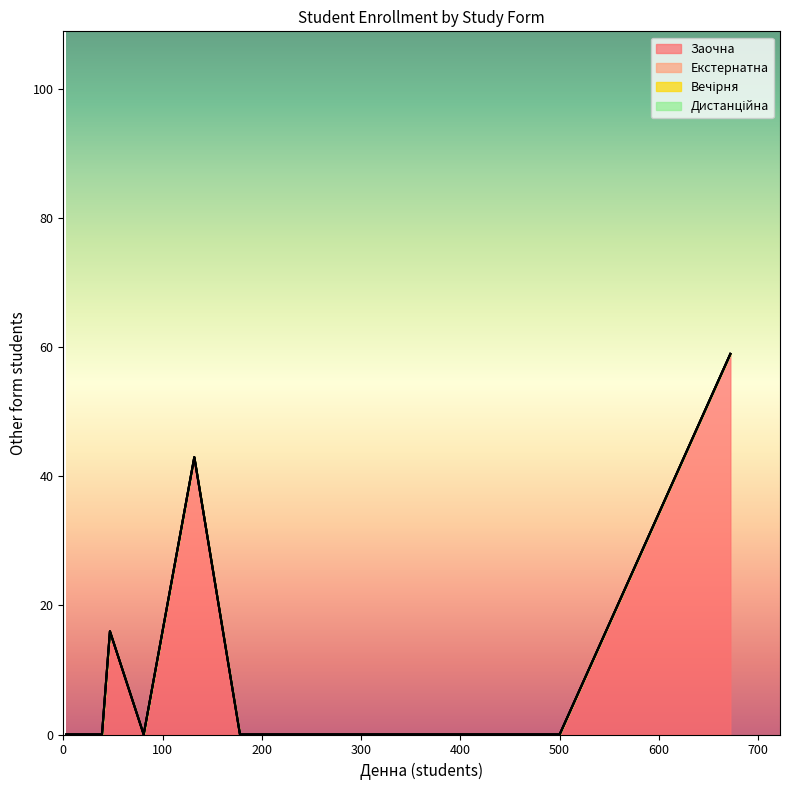

True or false: Дистанційна and Екстернатна intersect in this chart.

False